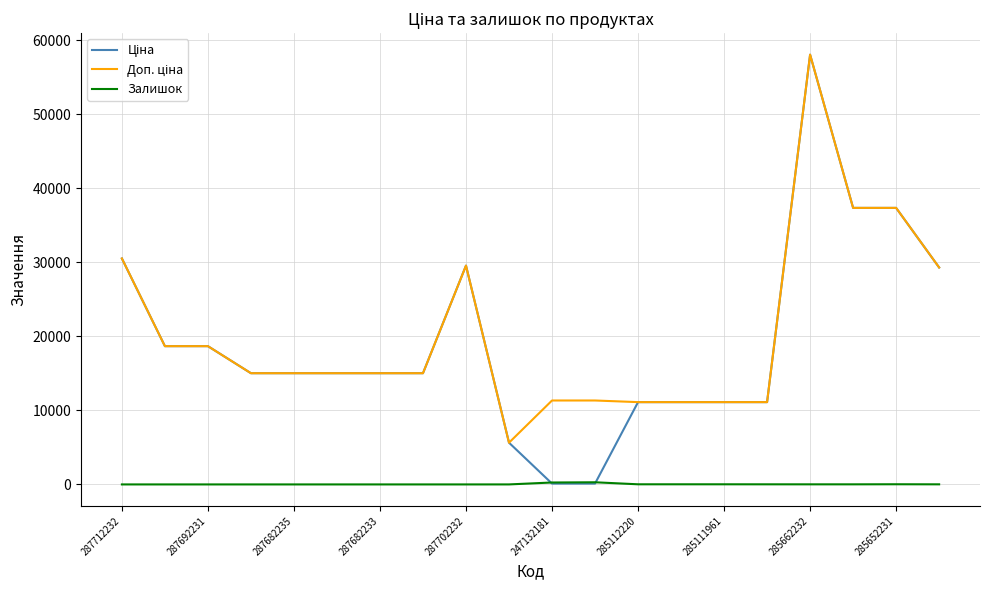

Does the chart display data point markers on the line(s)?

No